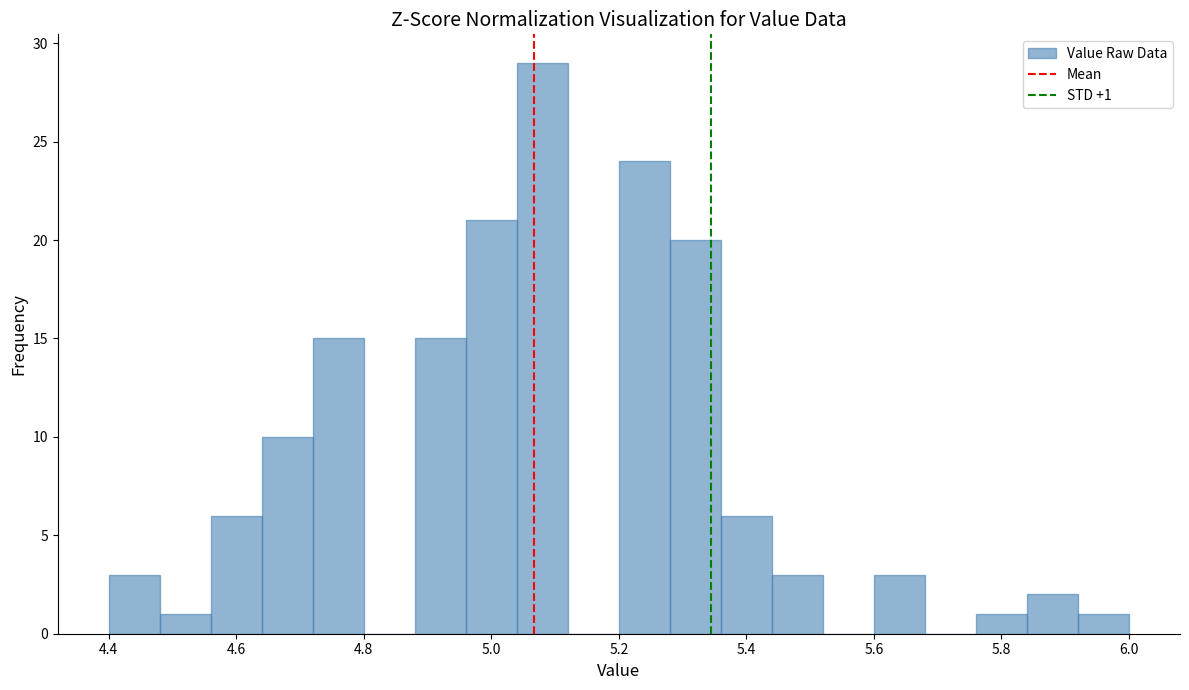

Which range on the x-axis has the tallest bar?

5.04 to 5.12